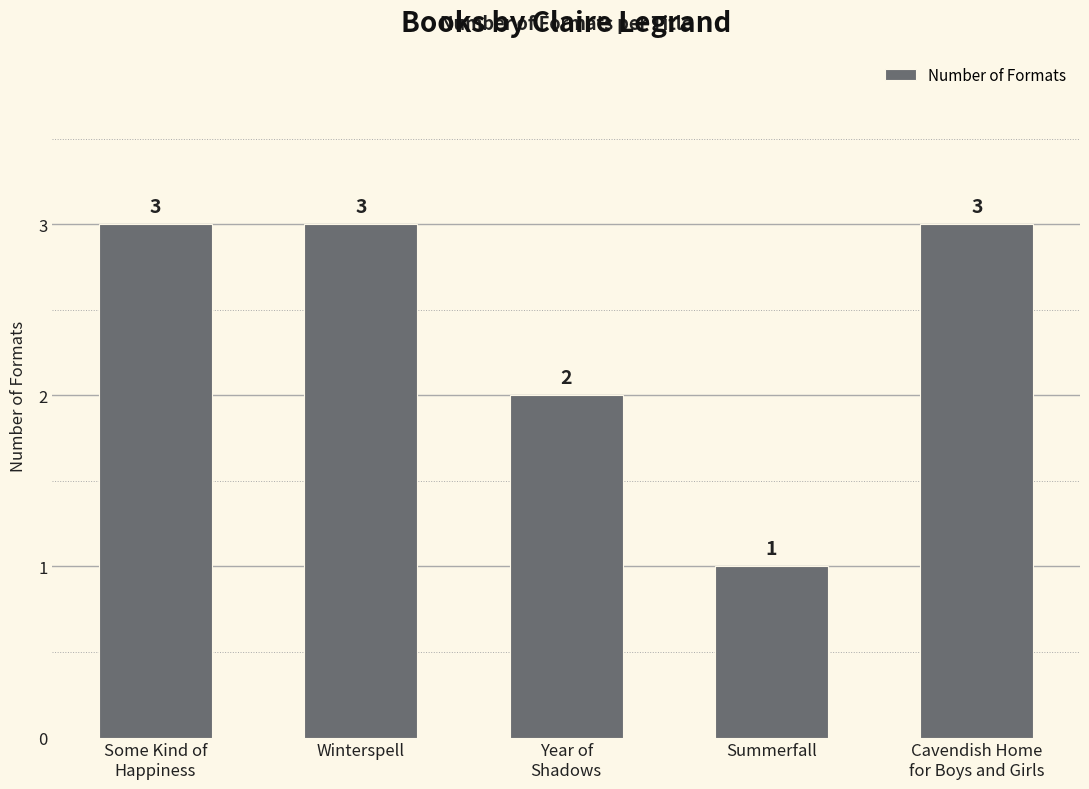

The value at Winterspell is 5. True or false?

False